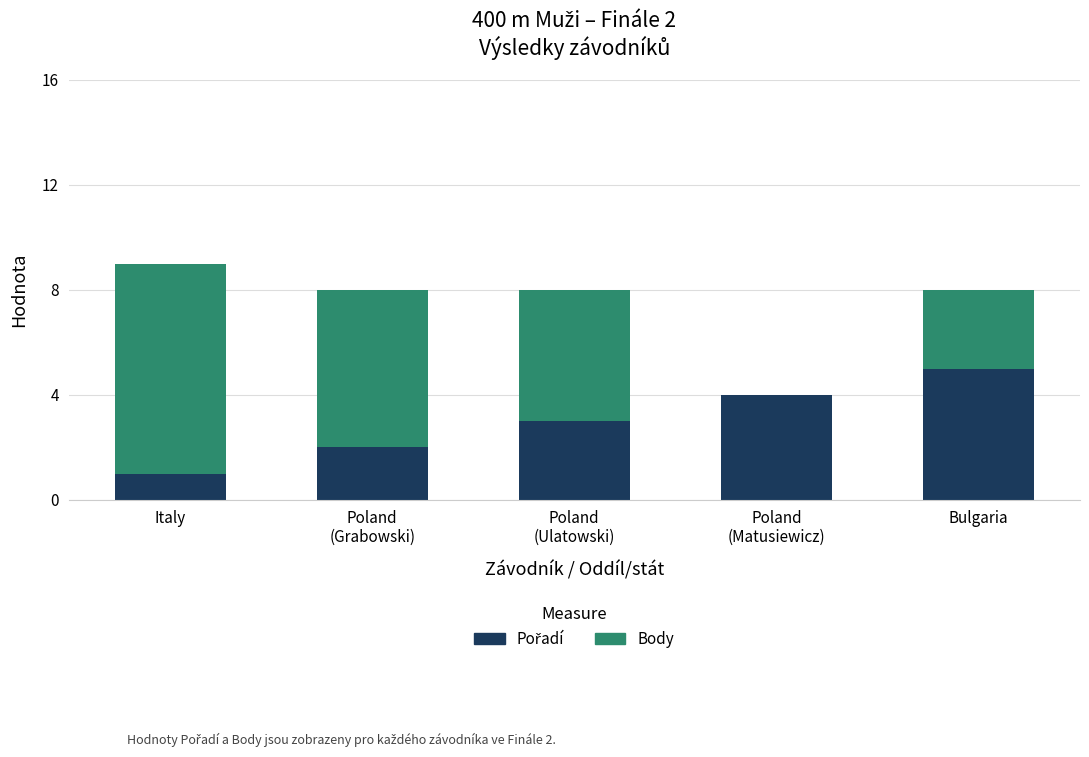

At which category is the sum across all series the highest?

Italy